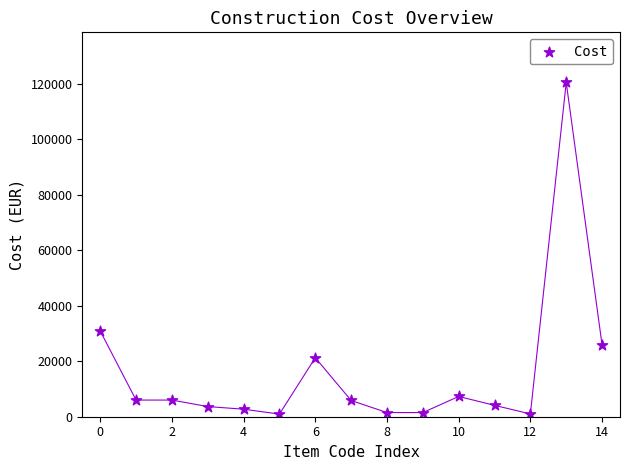

What is the range of Y values (max minus min)?

119469